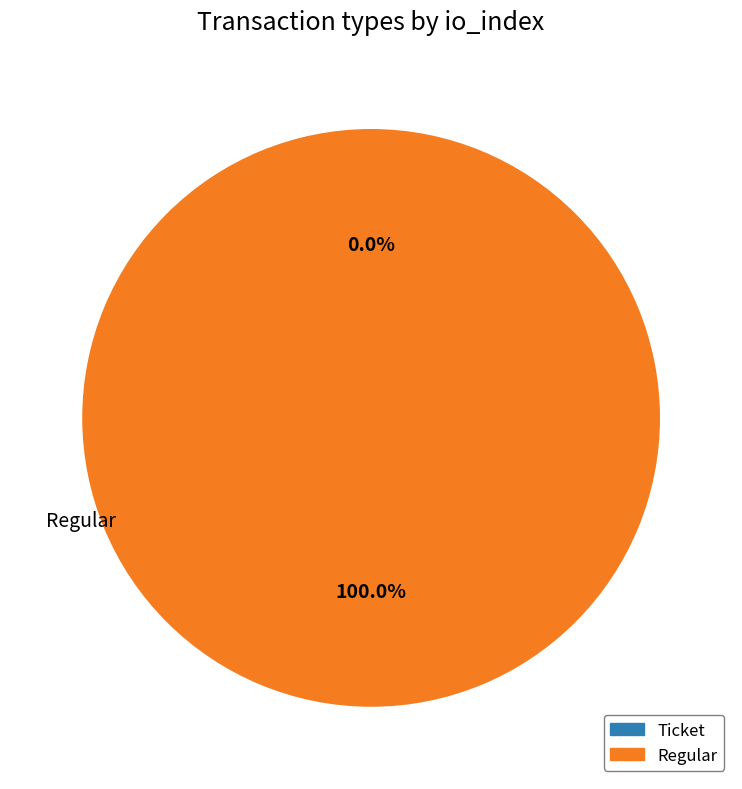

To the nearest percent, what is the difference between the largest and smallest slice percentages?

100%